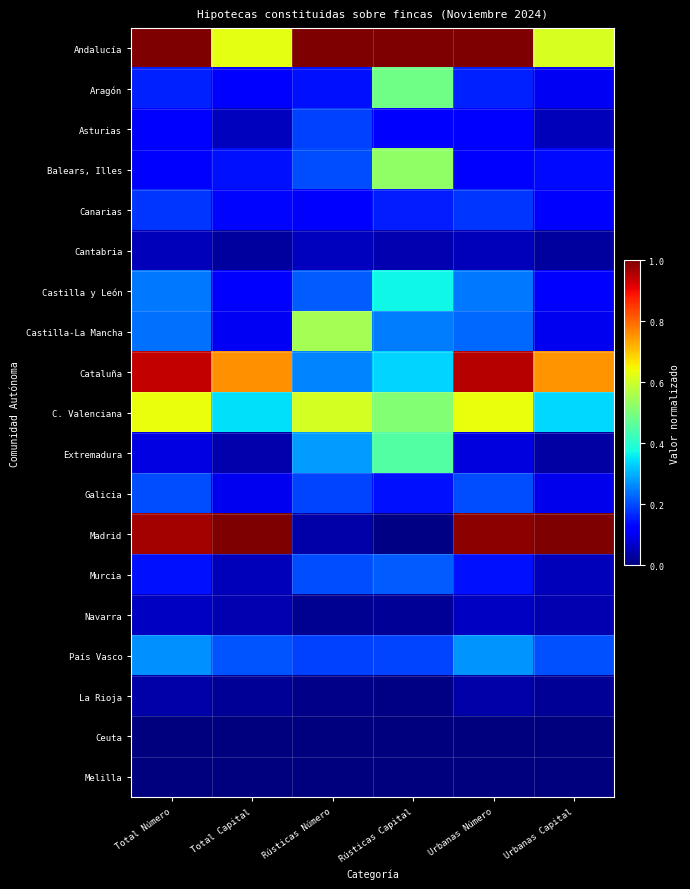

At how many categories does at least one series exceed 0?

6